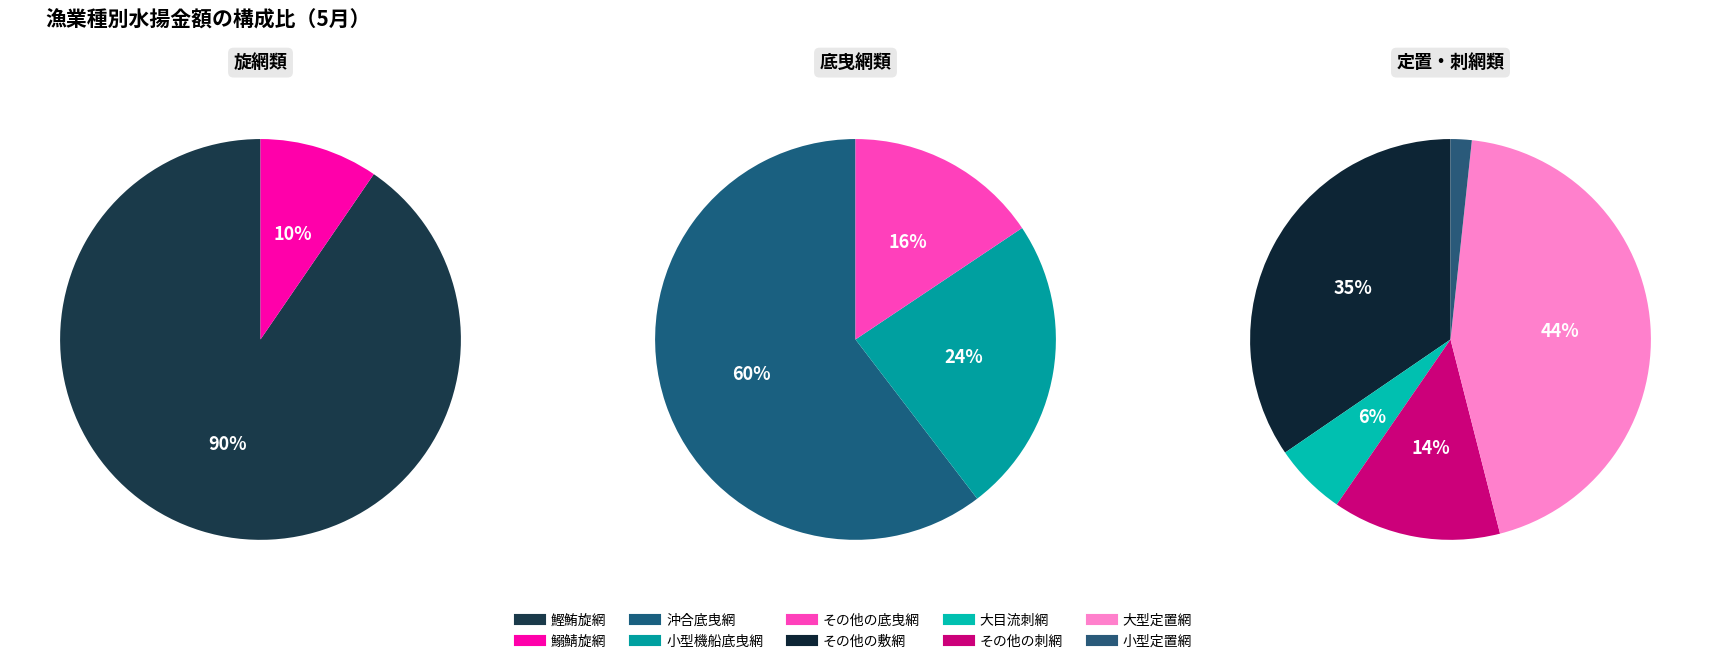

The その他の底曳網 slice represents 13% of the pie. True or false?

False